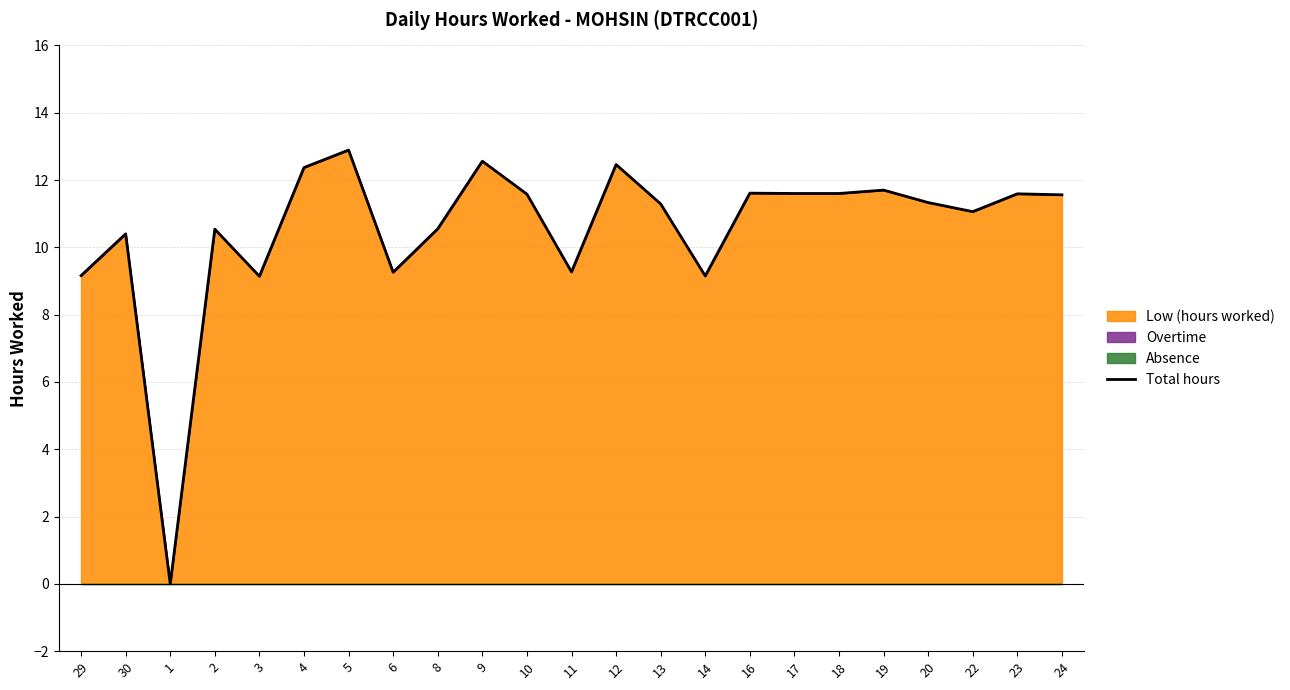

The chart shows a value of 9.1 at 3. True or false?

True